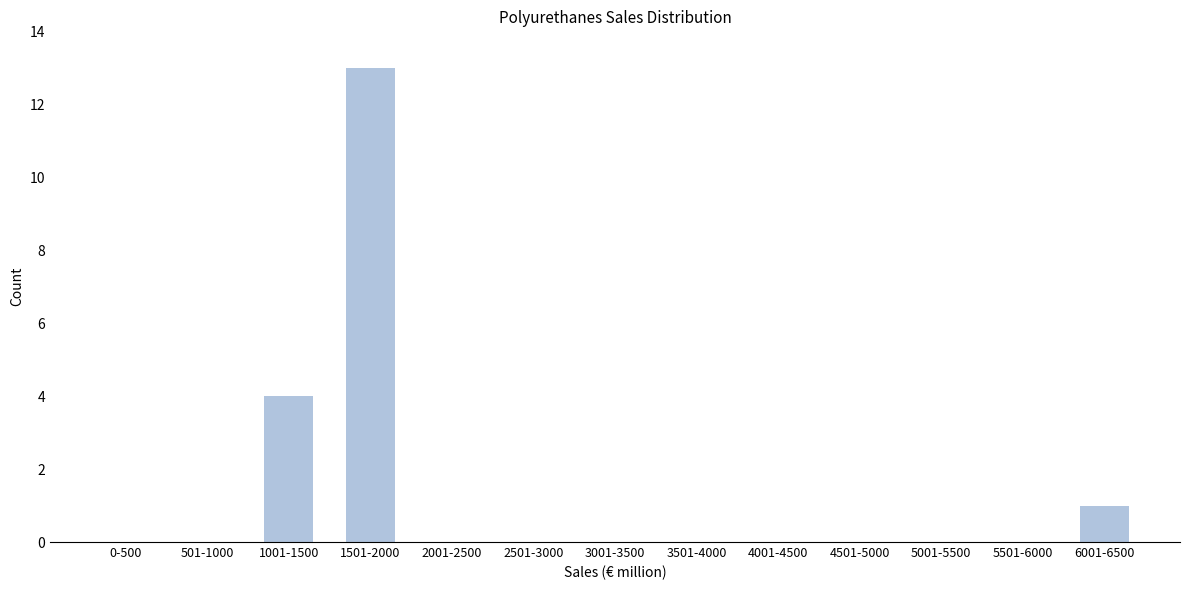

Reading left to right, list all the values displayed in this chart.

0-500=0	501-1000=0	1001-1500=4	1501-2000=13	2001-2500=0	2501-3000=0	3001-3500=0	3501-4000=0	4001-4500=0	4501-5000=0	5001-5500=0	5501-6000=0	6001-6500=1